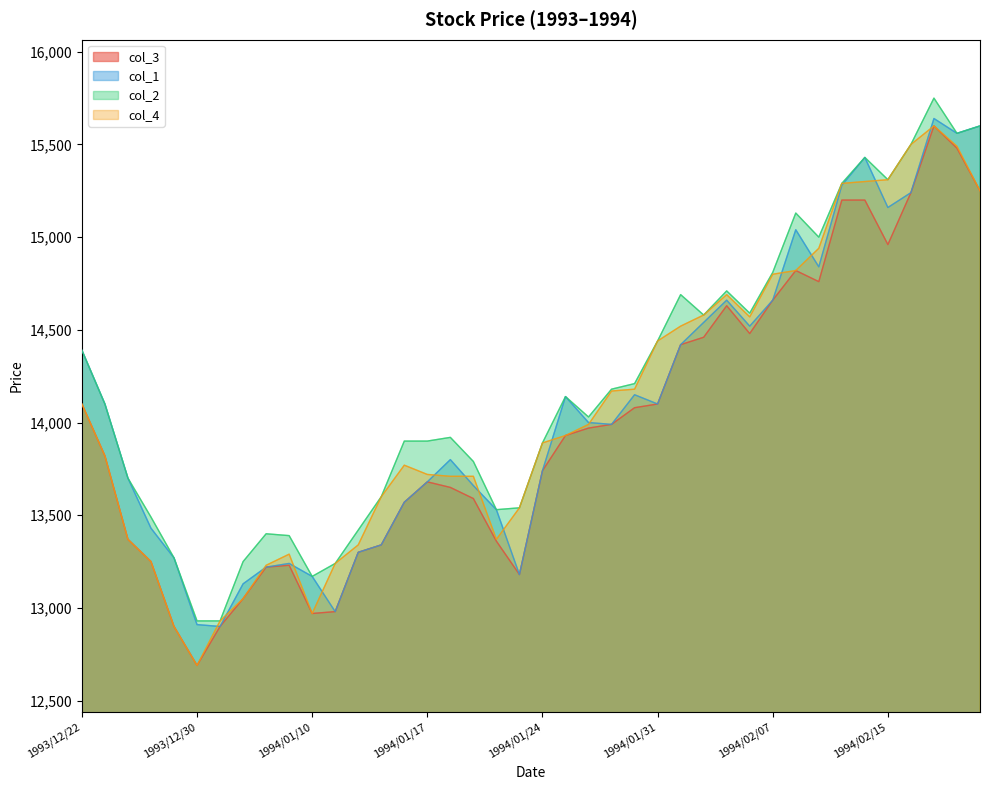

Where does the col_3 series first go above 13930?

1993/12/22